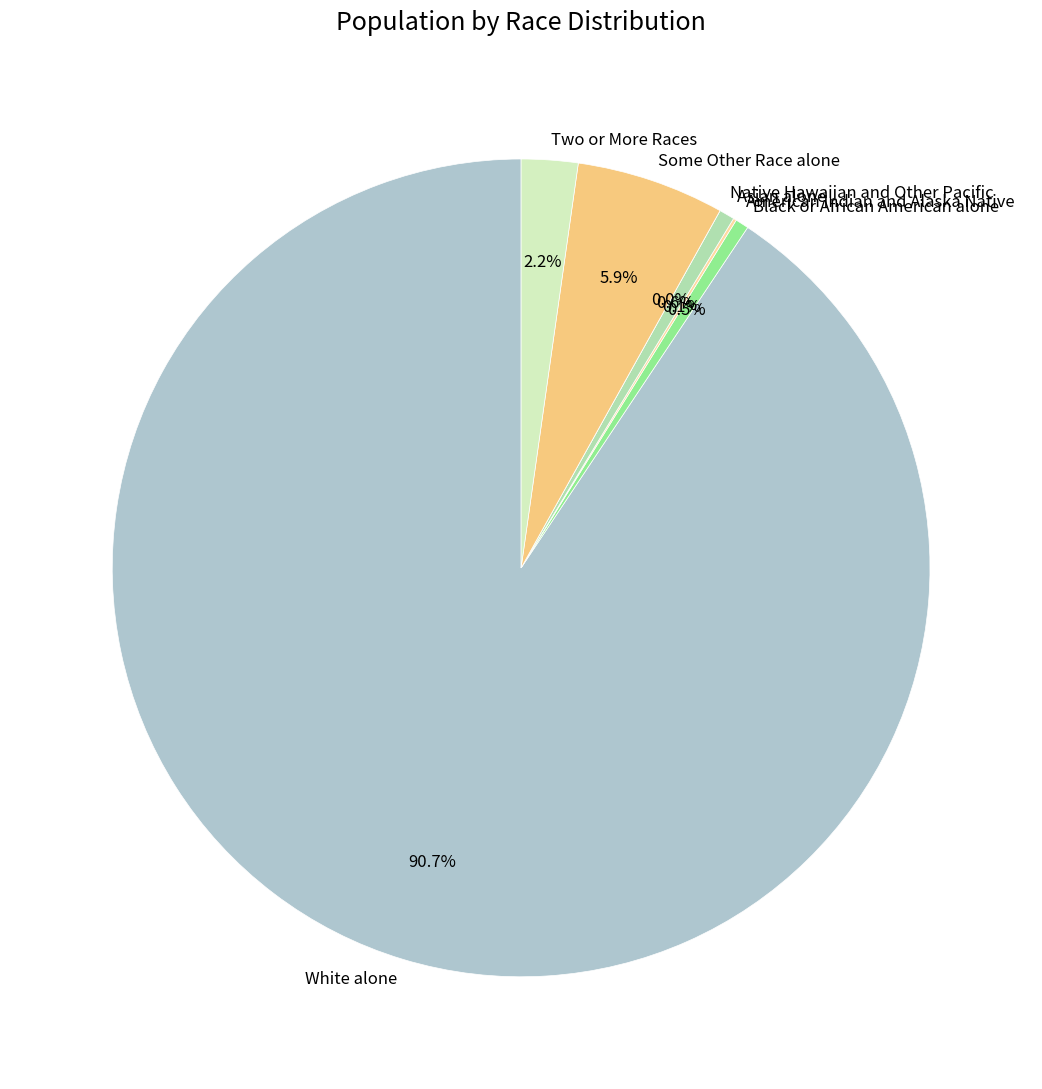

Between Native Hawaiian and Other Pacific and Black or African American alone, which is larger?

Black or African American alone